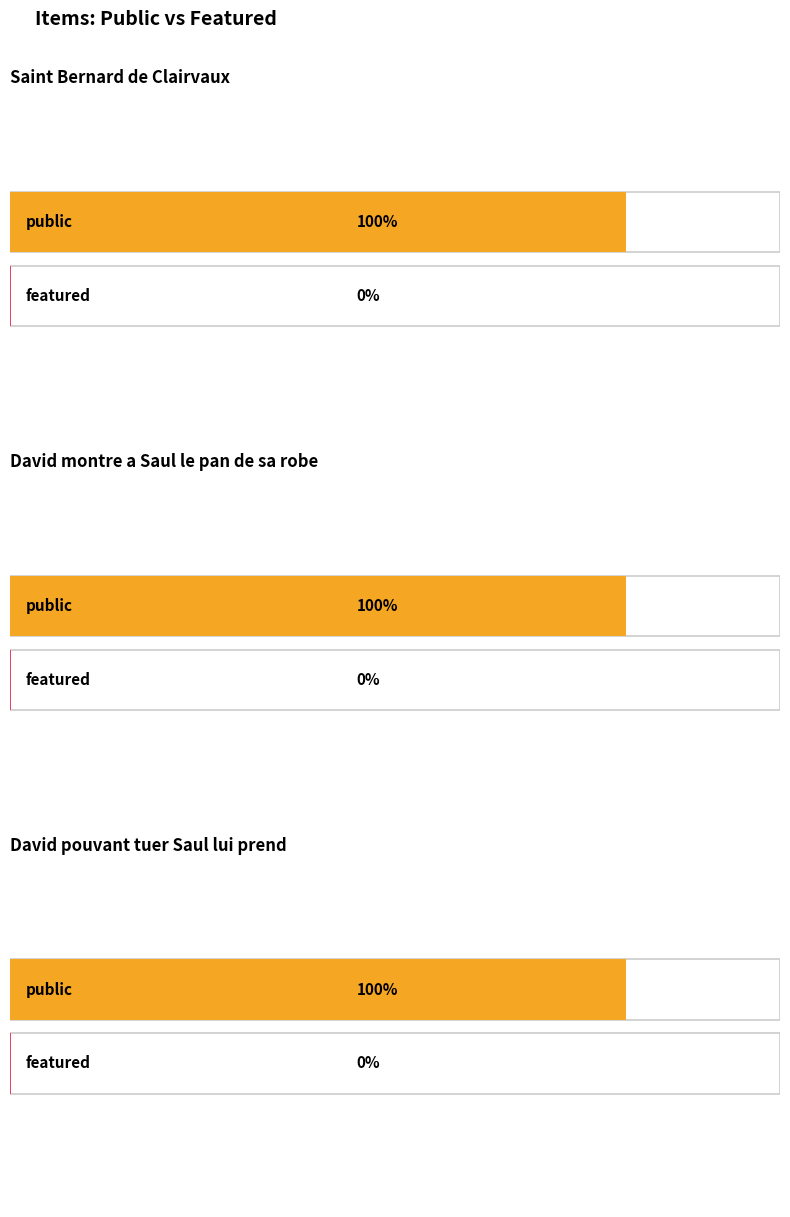

What is the greatest value displayed?

1